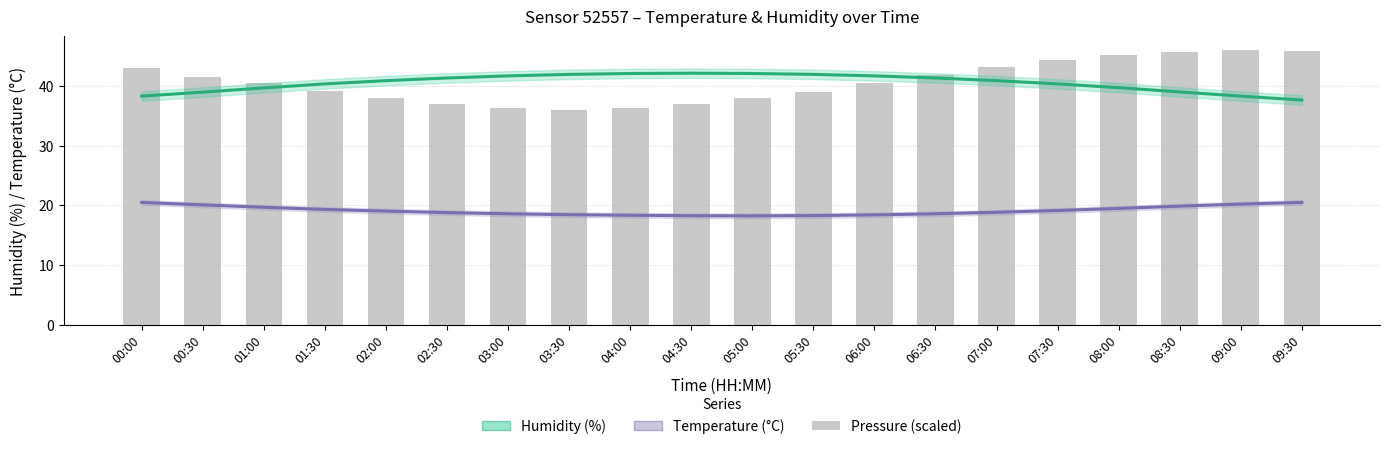

What are all the series names shown in the legend?

Humidity (%), Temperature (°C), Pressure (scaled)